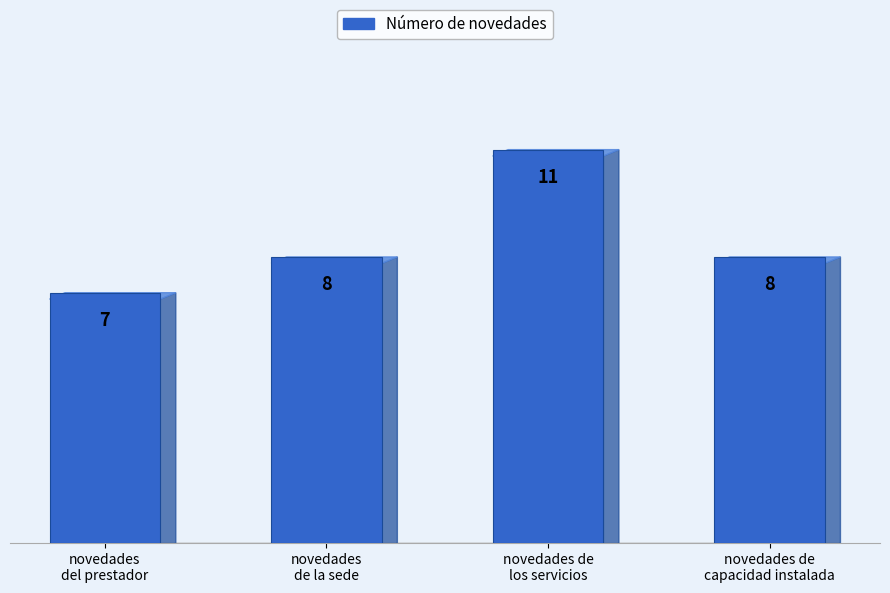

What is the difference between the values at novedades
de la sede and novedades de
los servicios?

3